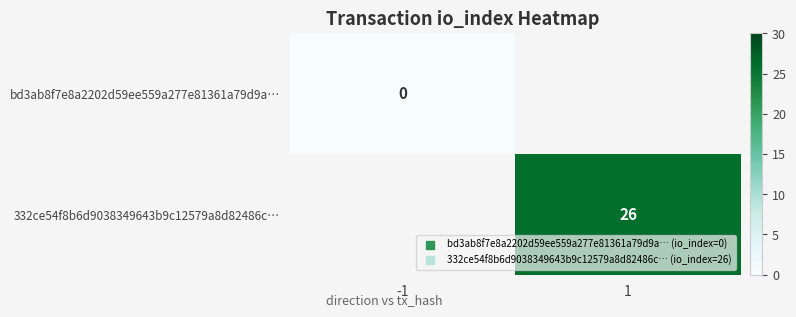

At how many categories does at least one series exceed 21?

1